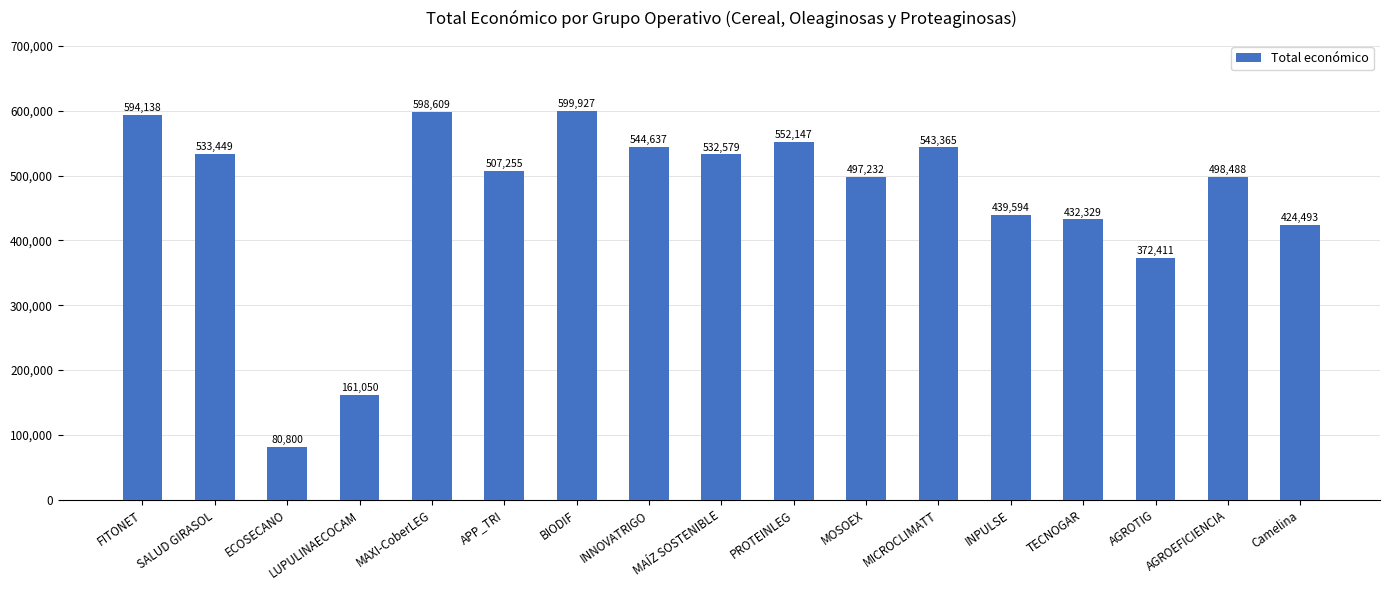

True or false: the data shows 594138 at FITONET.

True